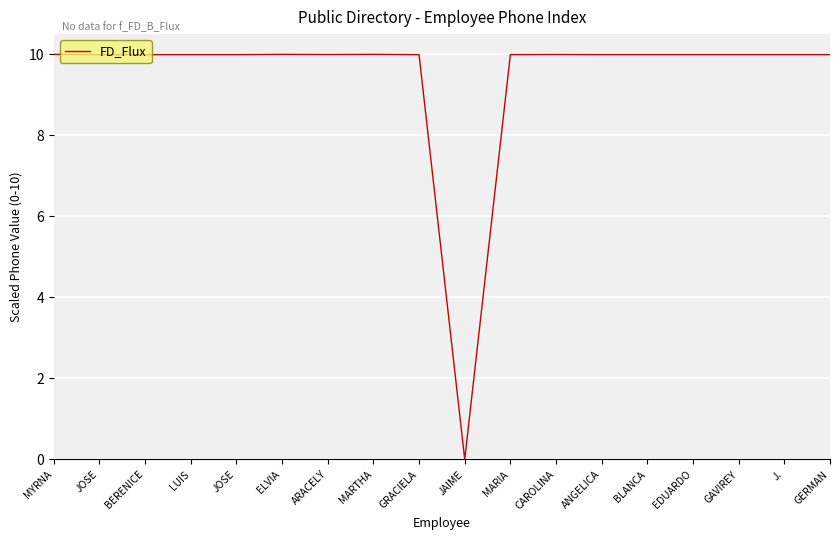

Approximately how many times larger is the value at CAROLINA compared to ANGELICA?

1.0